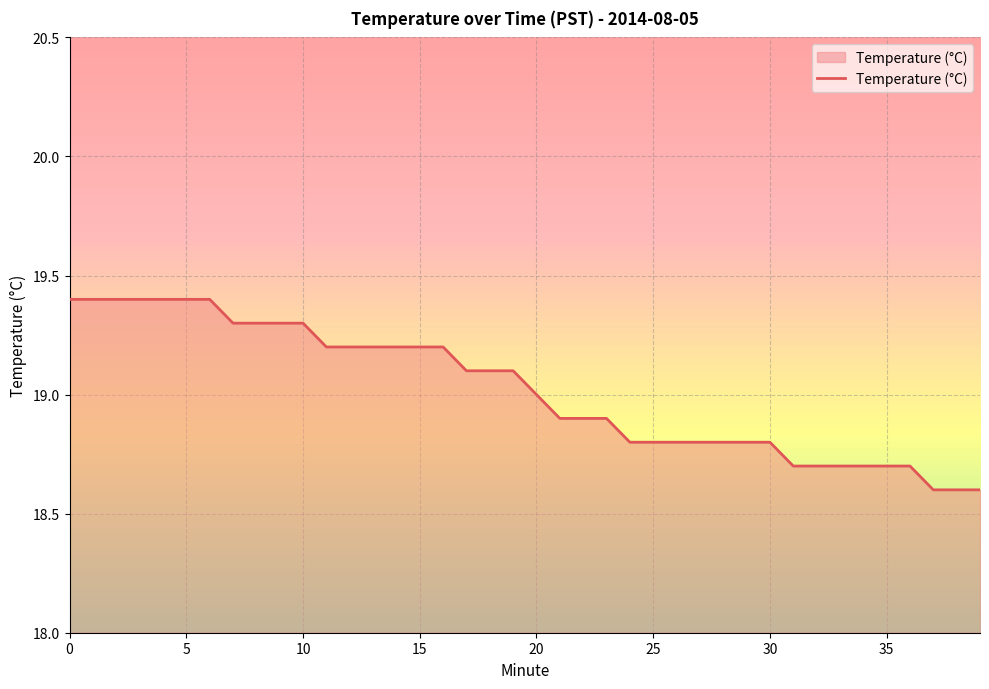

How many lines are shown in the chart?

1